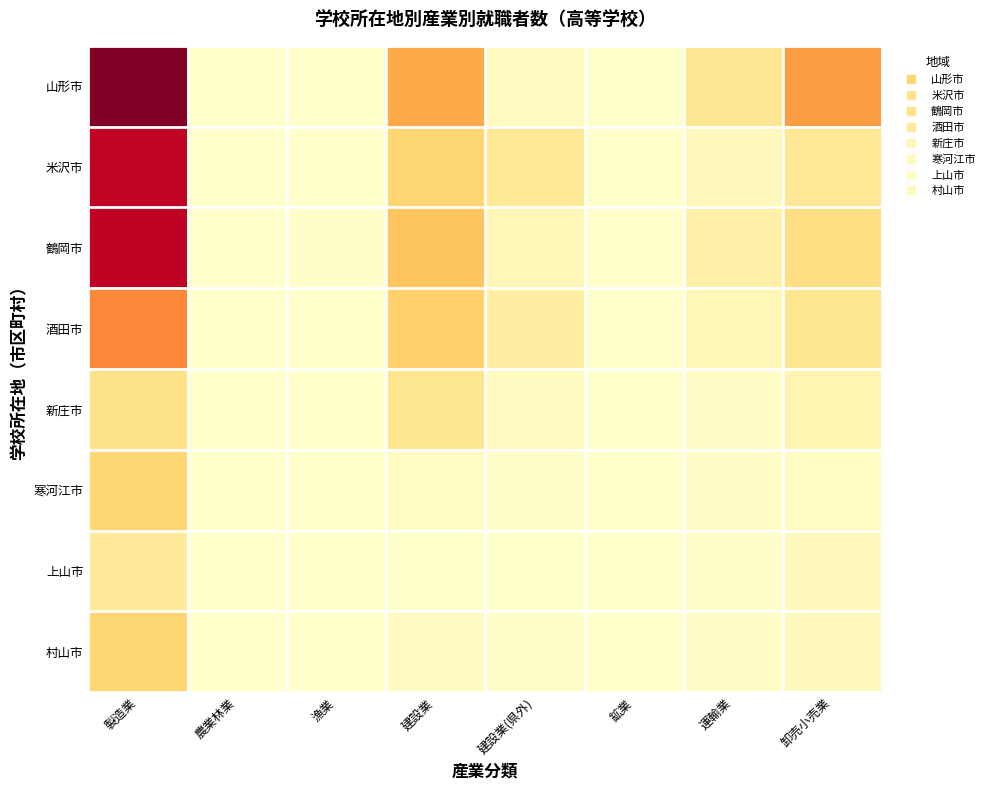

How many distinct data groups are displayed?

8